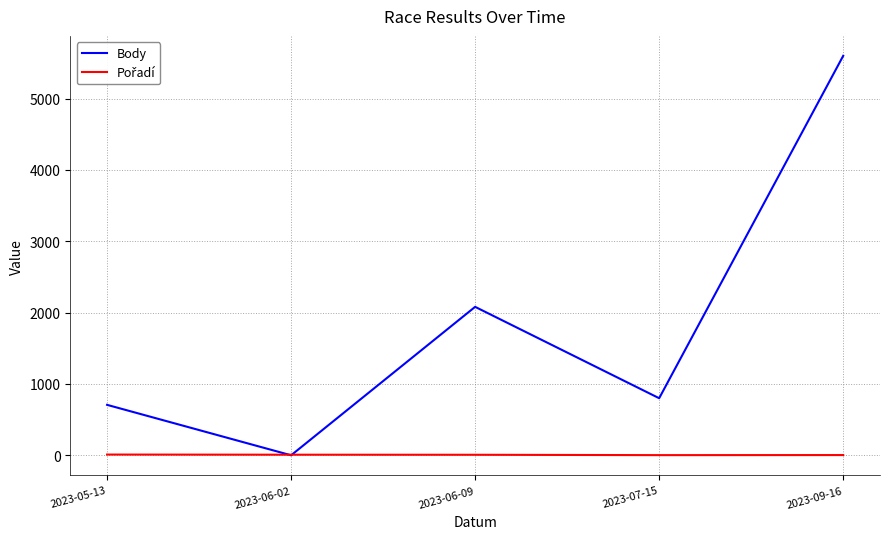

True or false: Body has a value of 707 at 2023-05-13.

True